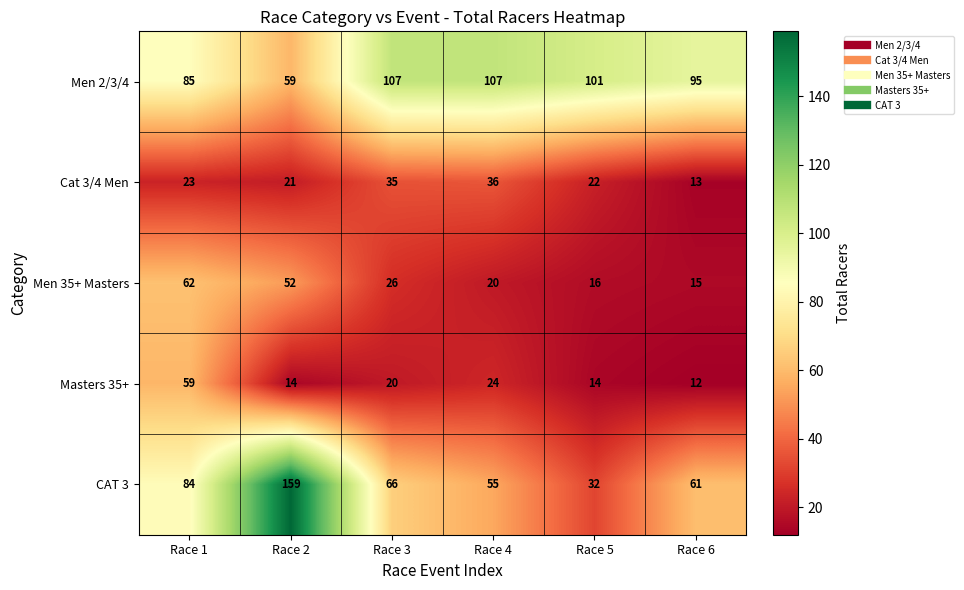

How many values in the Masters 35+ series are below 20?

3